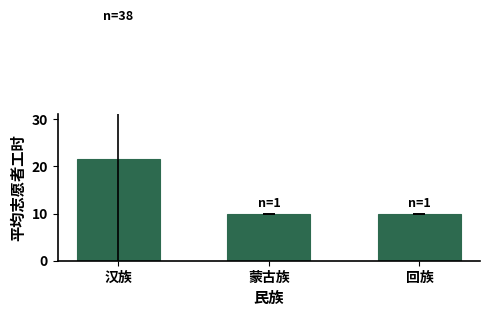

Read the value at 蒙古族.

10.0